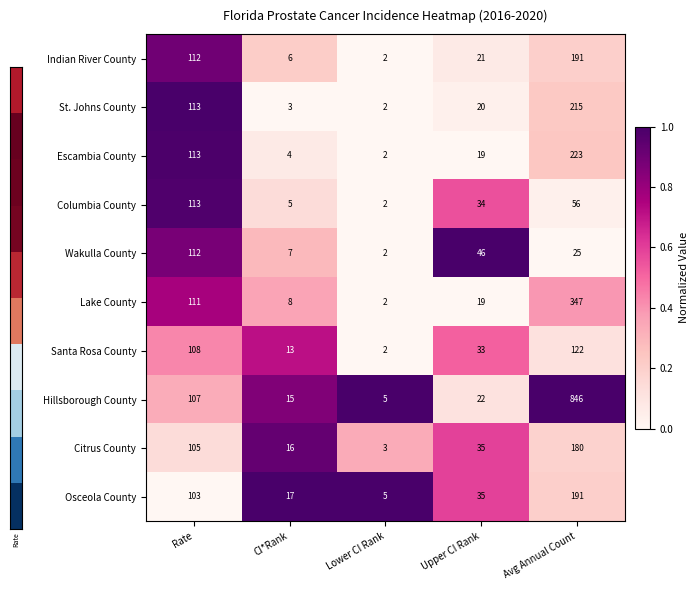

Which series has the largest range (max minus min)?

Hillsborough County